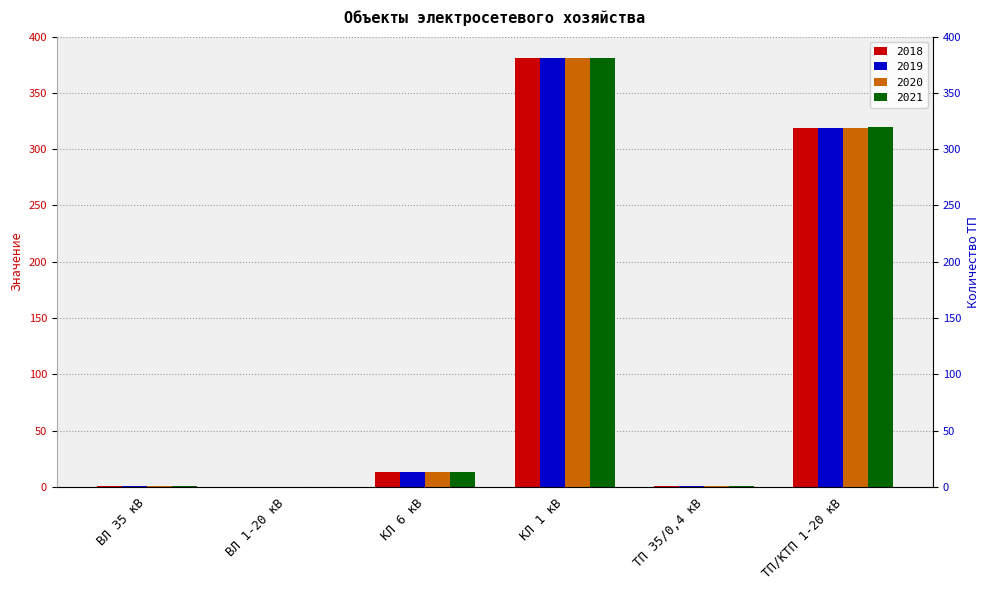

Between ВЛ 1-20 кВ and ВЛ 35 кВ, which is larger?

ВЛ 35 кВ